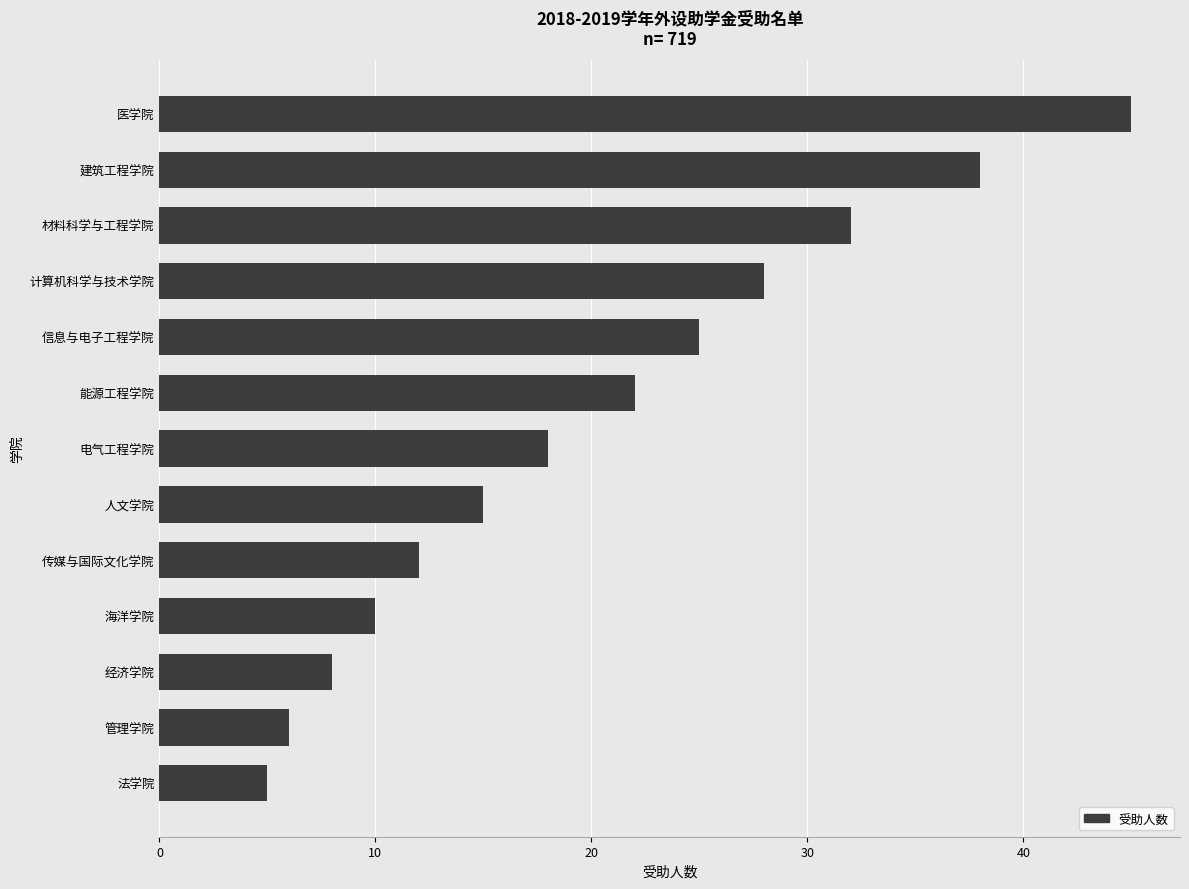

How many data points does each series have?

13